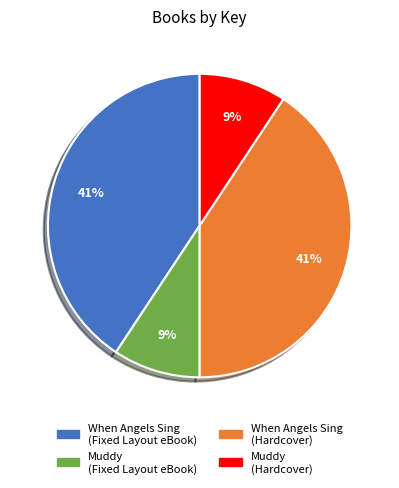

True or false: Muddy (Hardcover) accounts for 9% of the total.

True